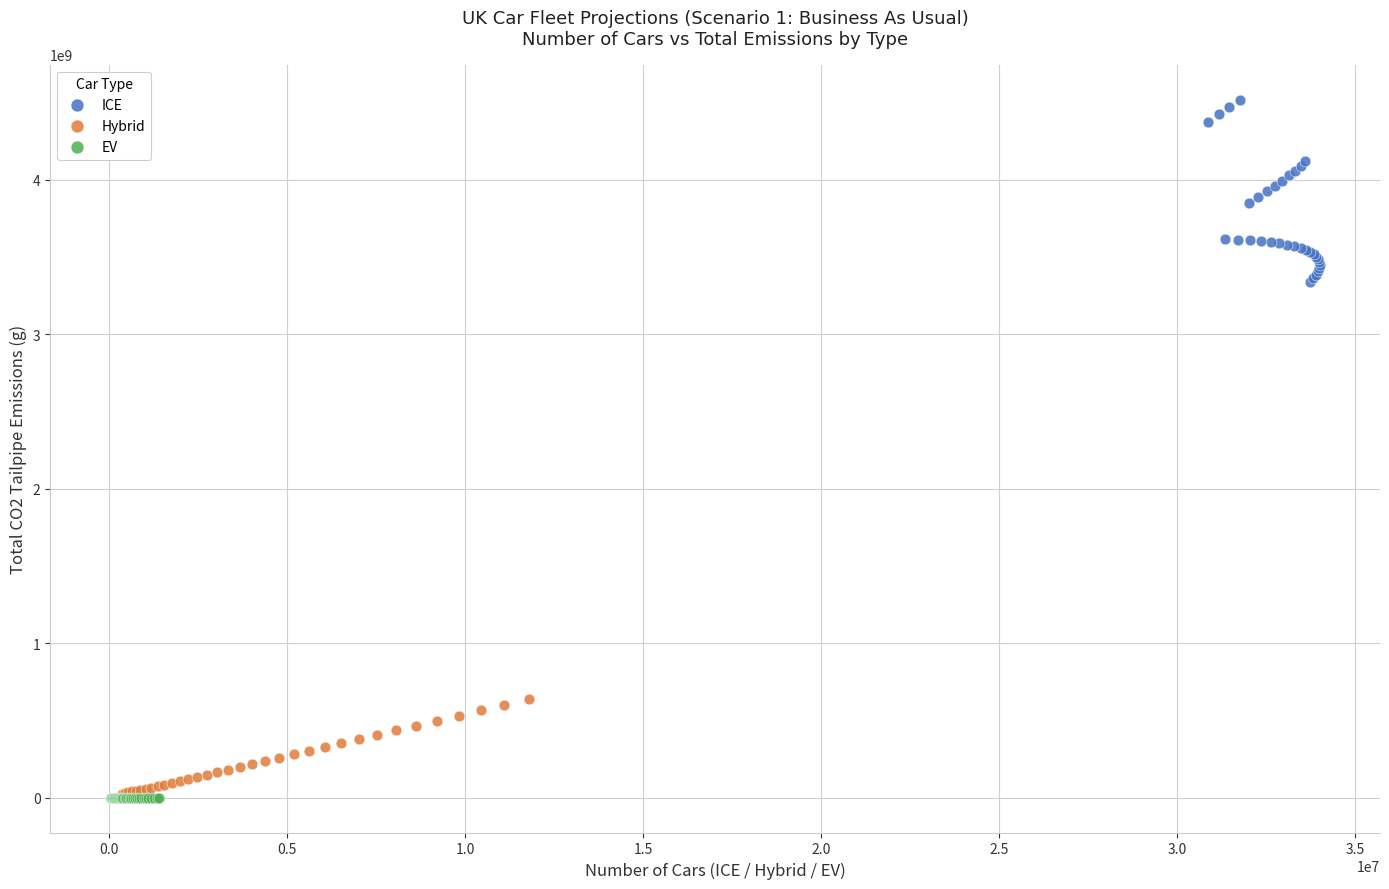

Which series reaches the maximum Y coordinate?

ICE